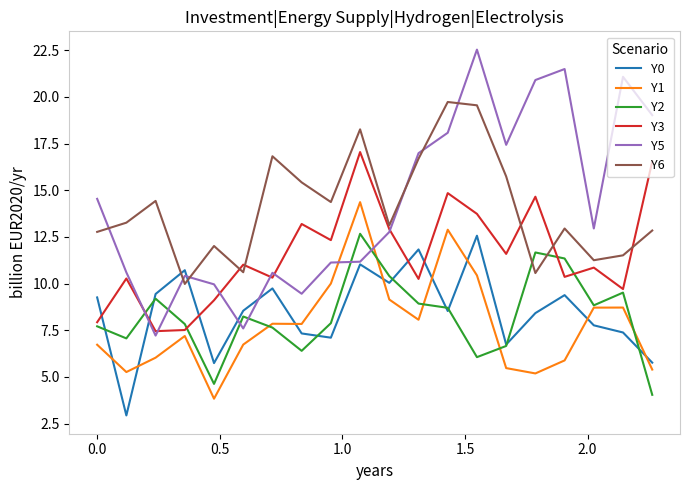

After their last crossing, which series has the higher values: Y3 or Y0?

Y3